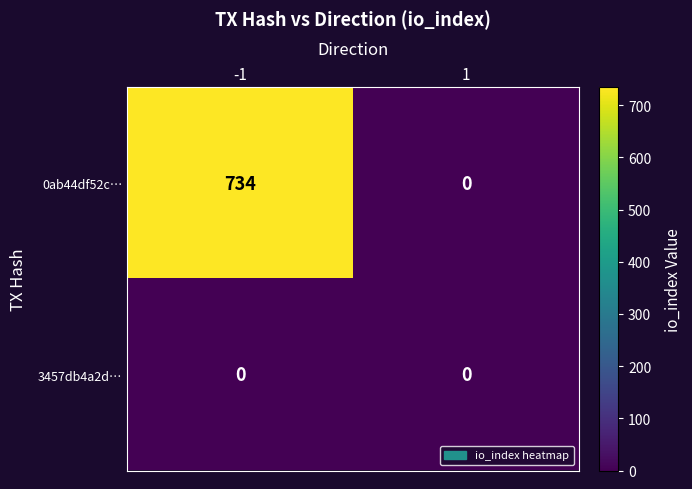

Which series has the largest range (max minus min)?

0ab44df52c…